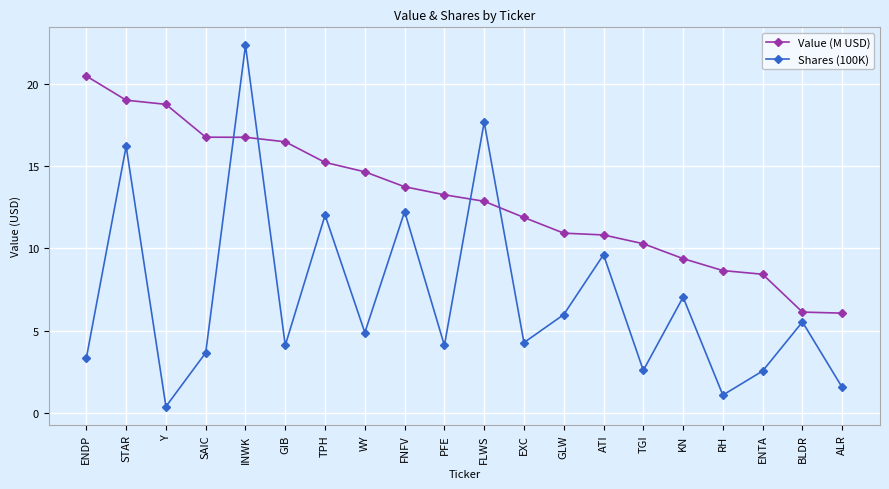

Does the chart display data point markers on the line(s)?

Yes